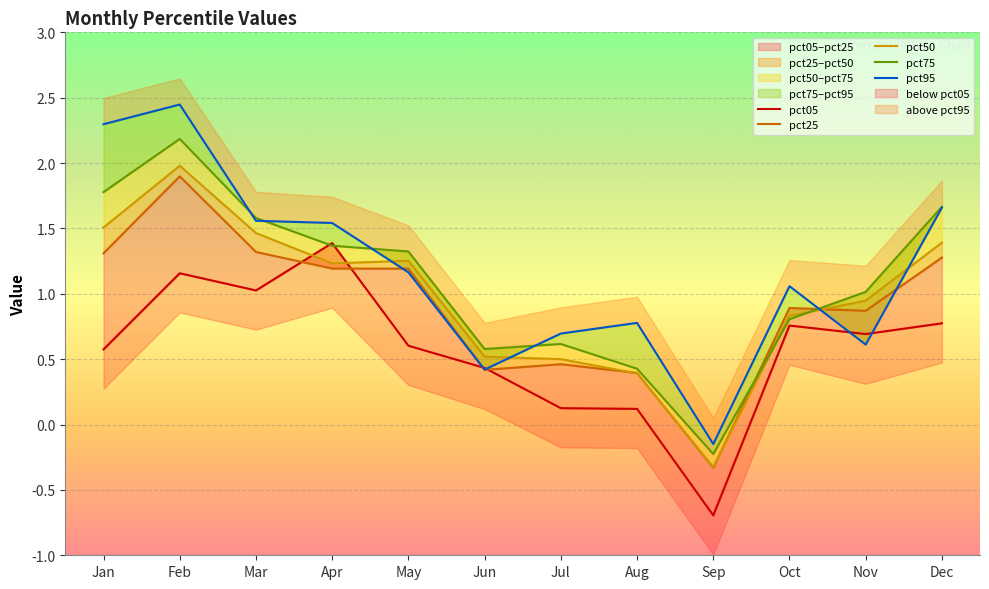

List the labels in order of pct95 value, smallest first.

Sep, Jun, Nov, Jul, Aug, Oct, May, Apr, Mar, Dec, Jan, Feb